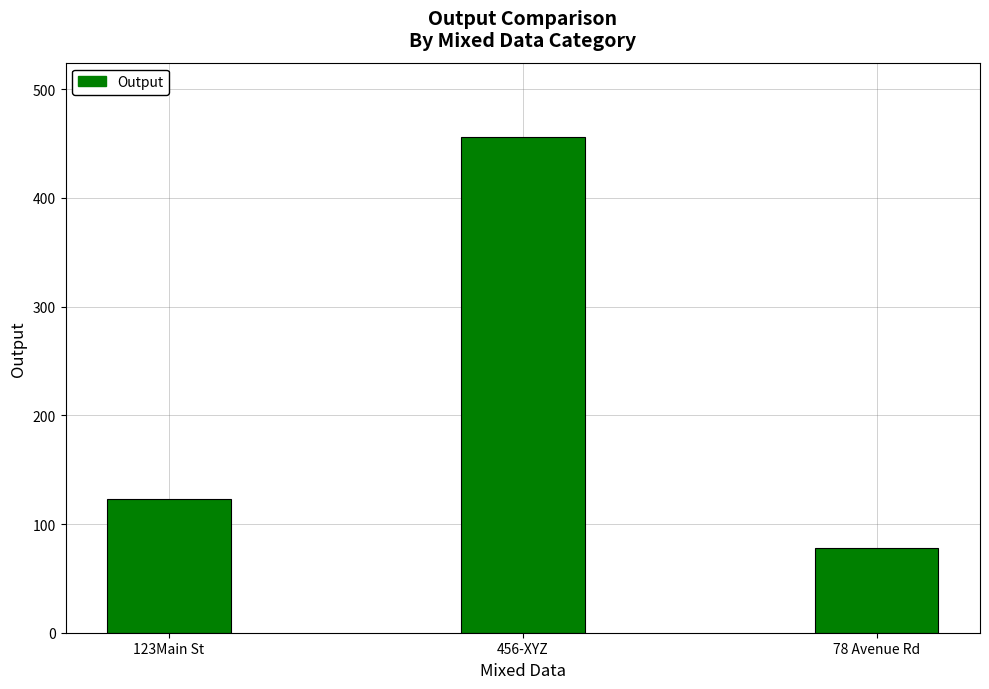

Which has a higher value, 78 Avenue Rd or 123Main St?

123Main St